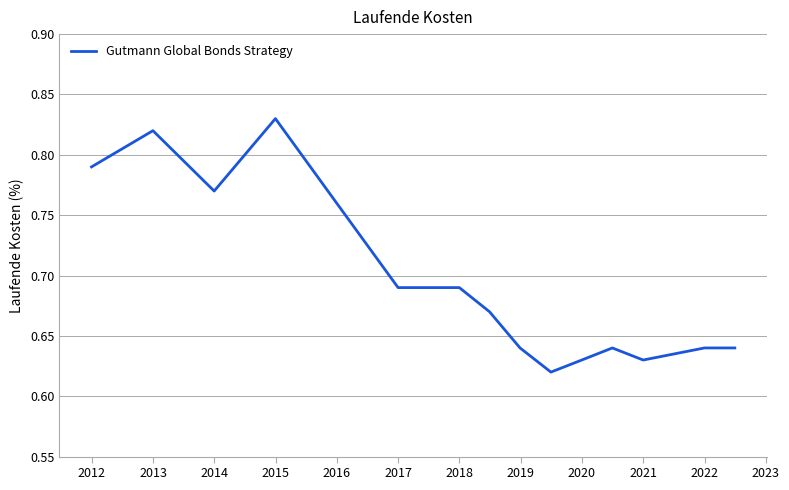

Reading right to left, what are all the values shown in this chart?

0.6	0.6	0.6	0.6	0.6	0.6	0.6	0.7	0.7	0.7	0.8	0.8	0.8	0.8	0.8